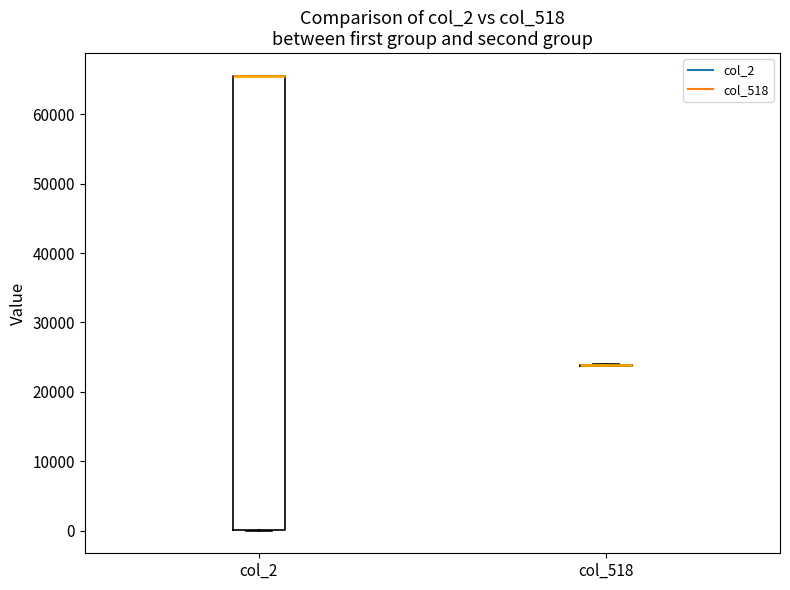

Which box is the tallest, from its lower edge to its upper edge?

col_2